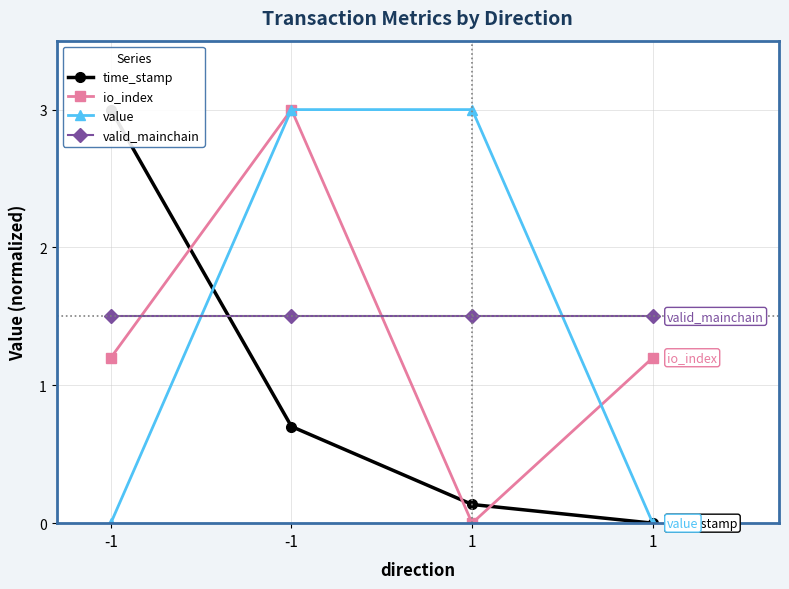

Between -1 and 1, which series saw the biggest shift?

value